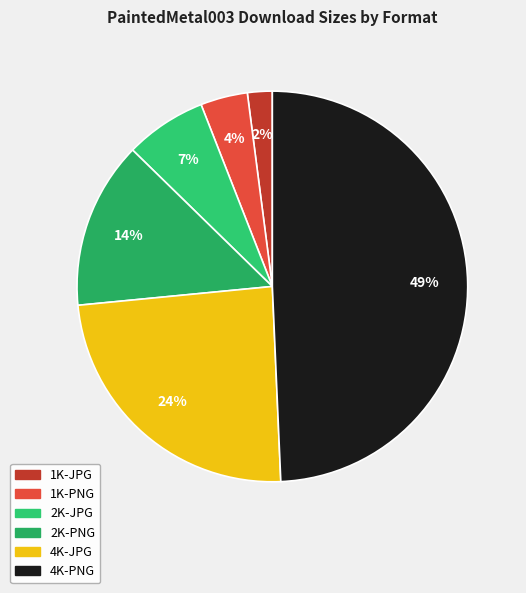

True or false: 2K-JPG accounts for 7% of the total.

True